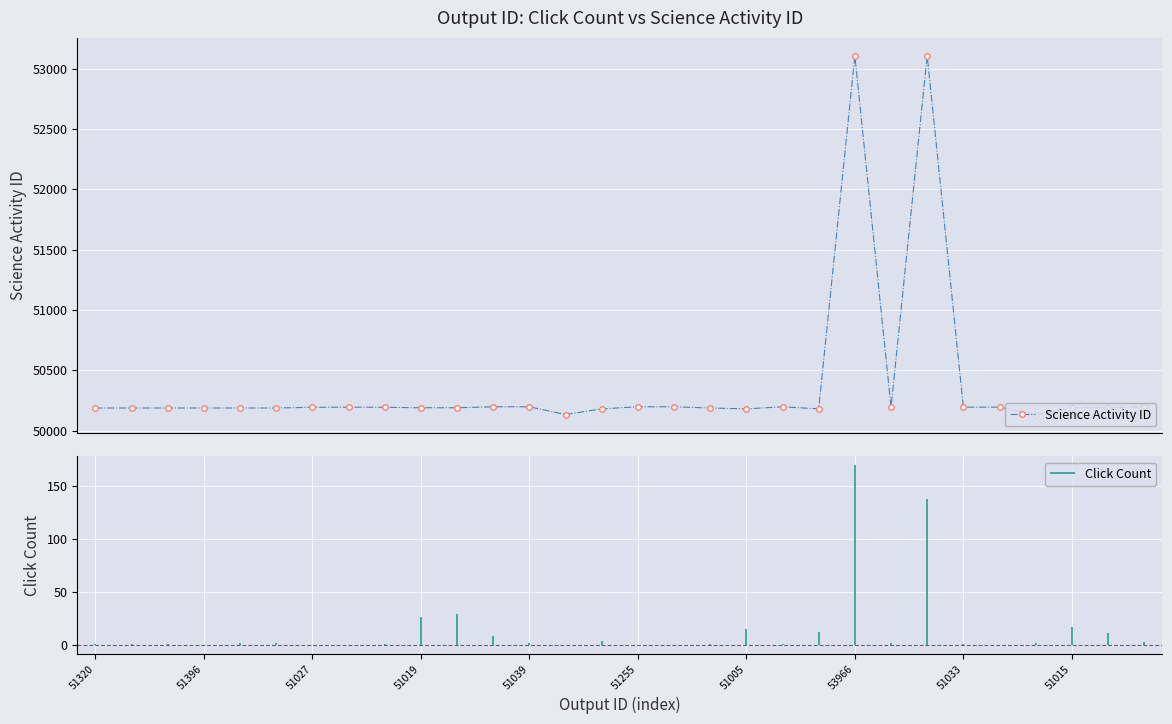

What is the value of the 17th point from the left?

50198